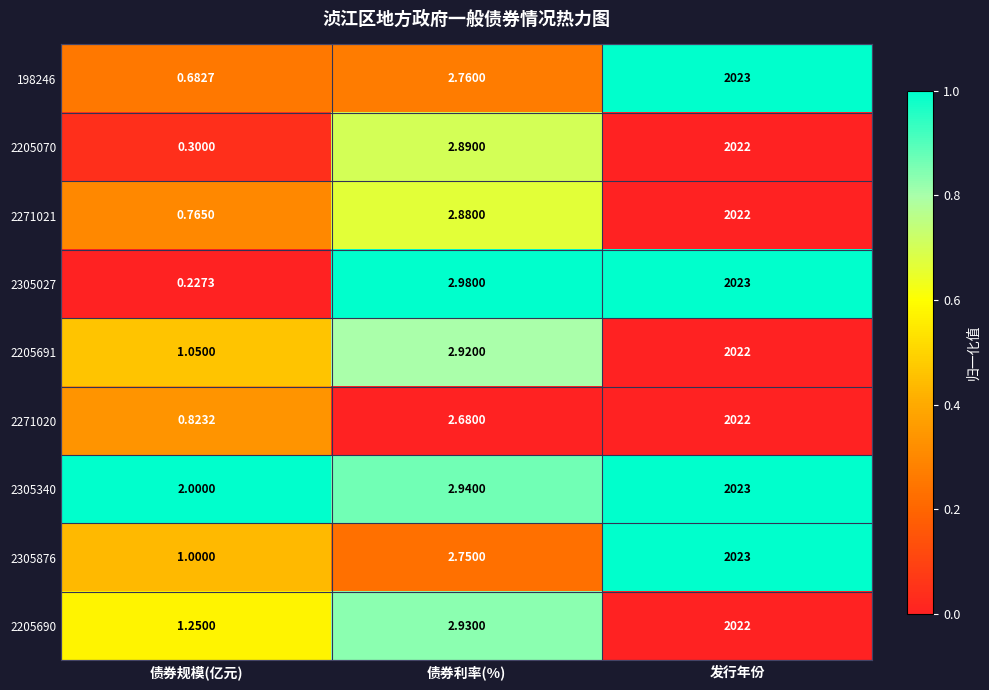

At which label is 2205070 closest to 1011?

债券利率(%)